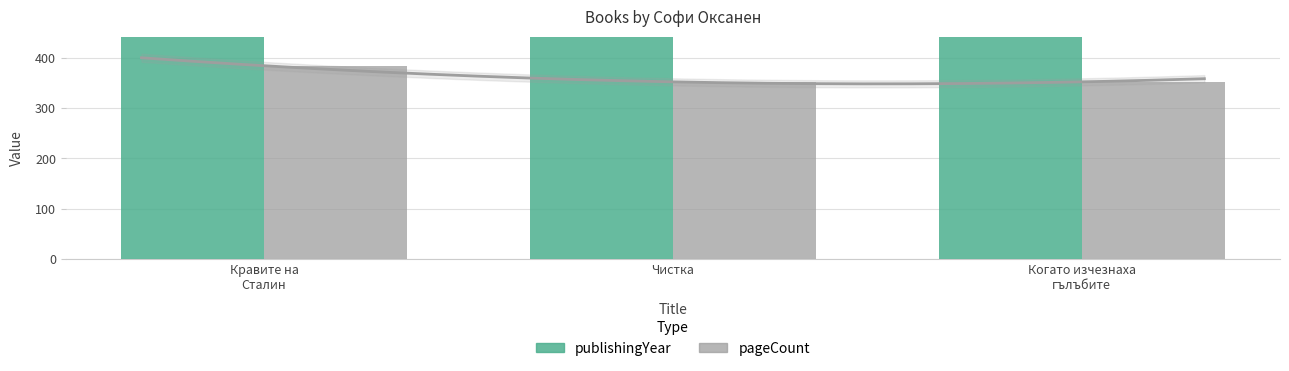

Between Кравите на Сталин and Когато изчезнаха гълъбите, which series saw the biggest shift?

pageCount